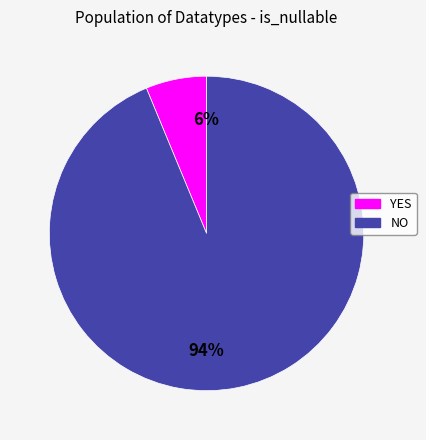

Combined, do NO and YES account for over 50%?

Yes